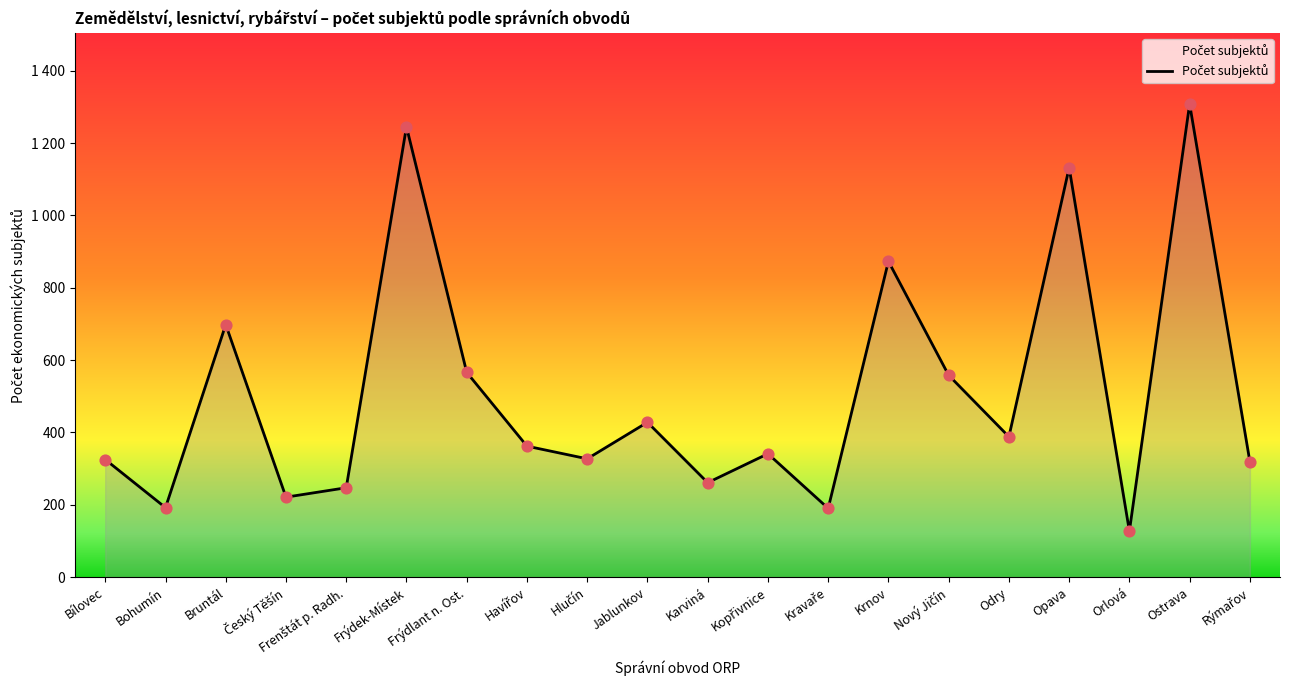

Which has a higher value, Český Těšín or Odry?

Odry